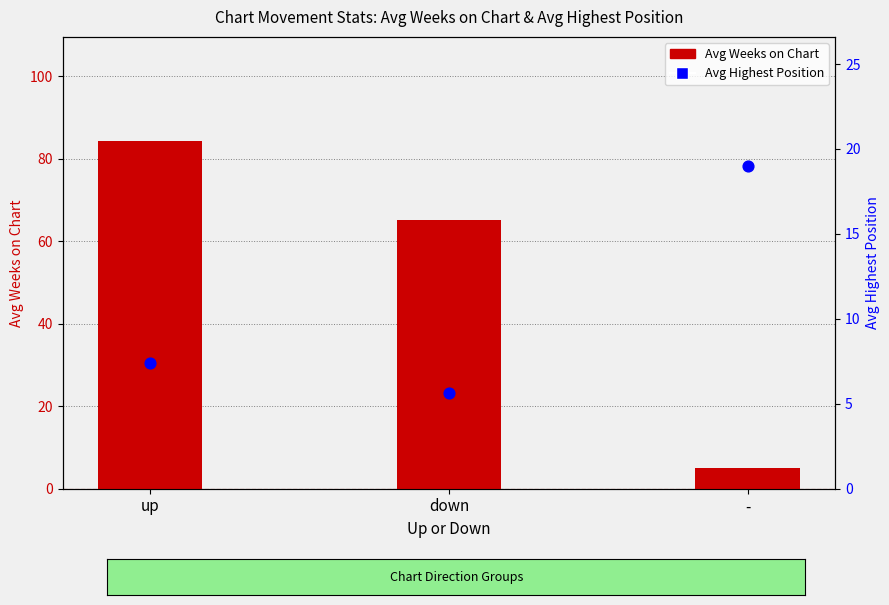

Which series has the largest total across all categories?

Avg Weeks on Chart